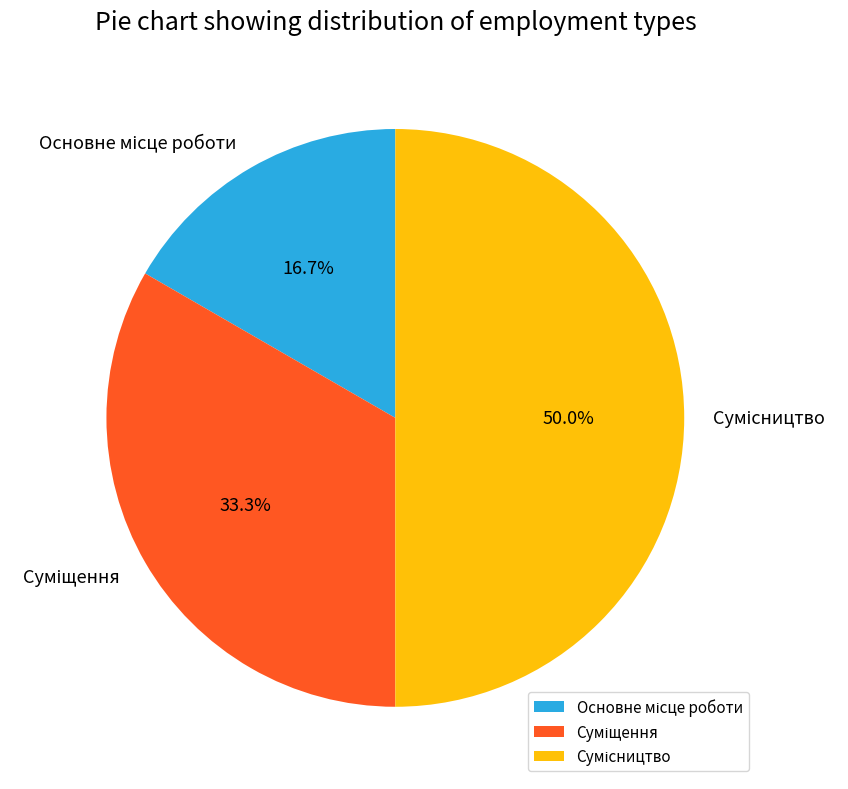

How many slices are in this pie chart?

3